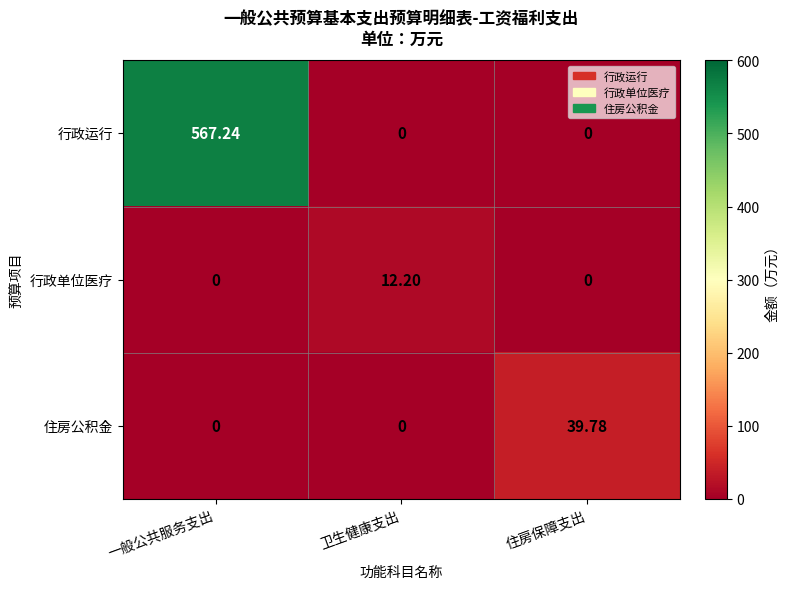

At which category is the sum across all series the highest?

一般公共服务支出